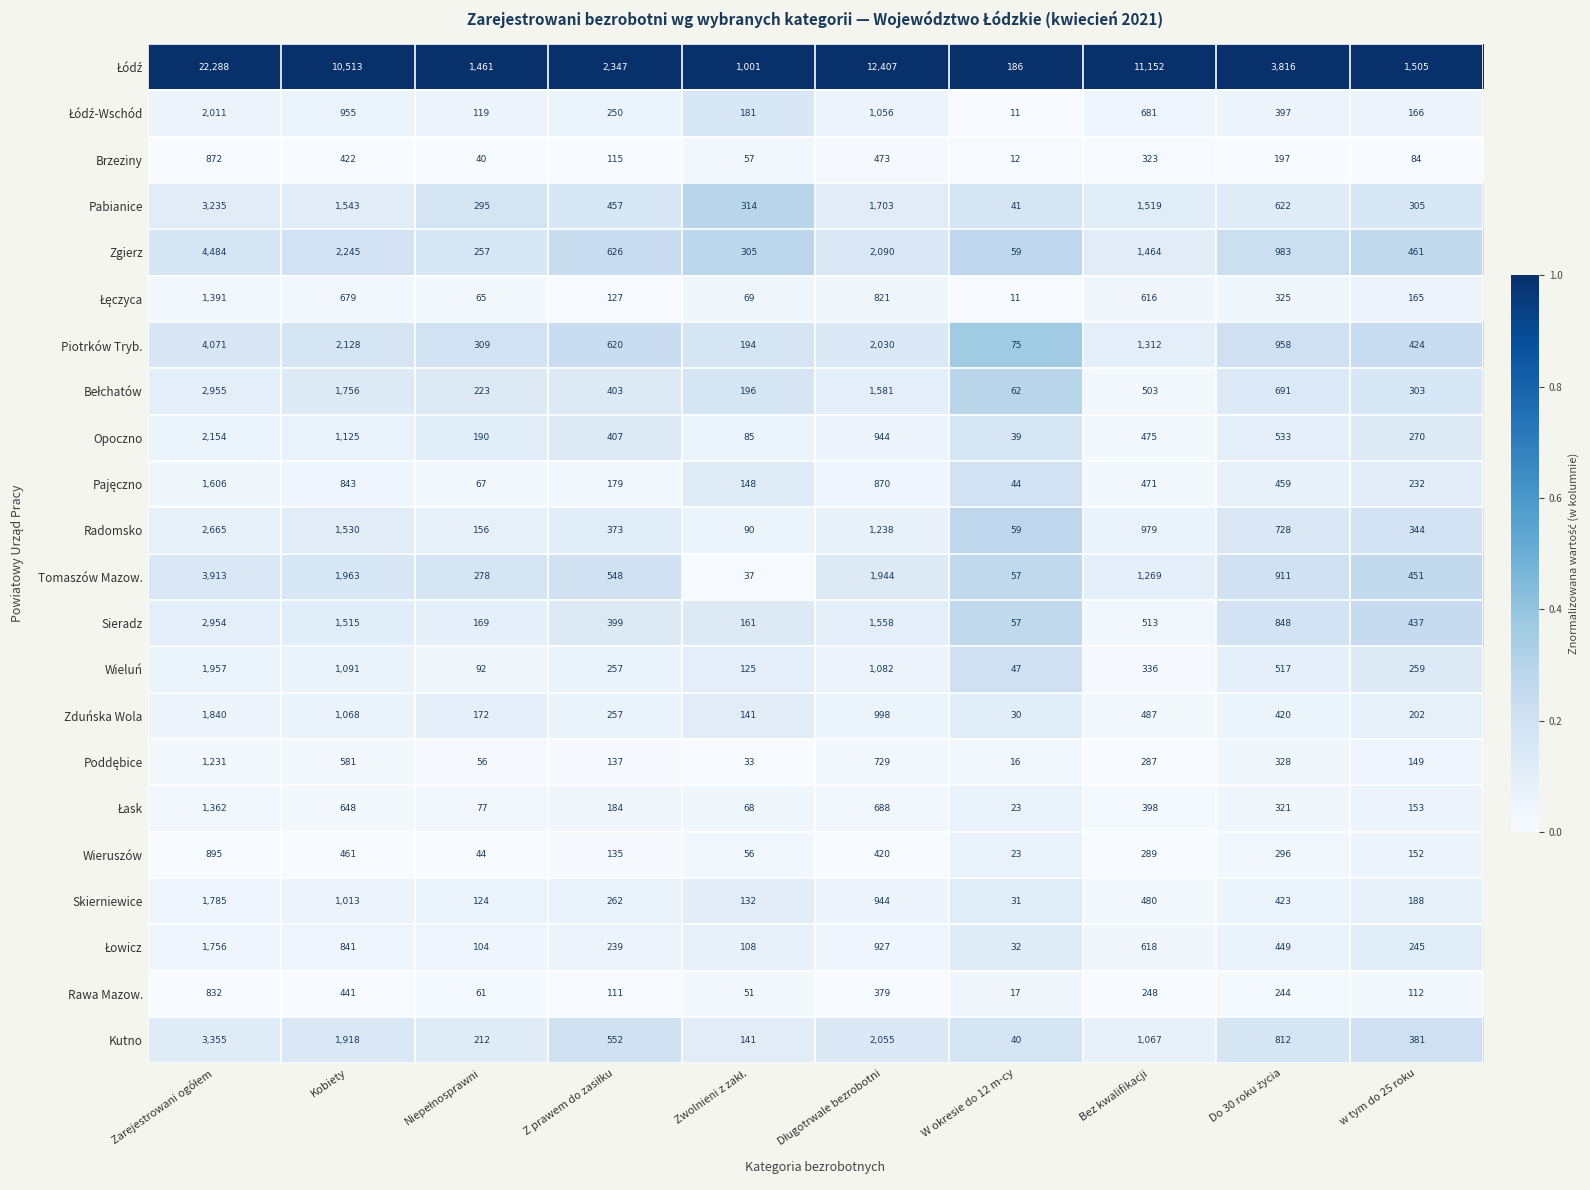

What is the difference between the highest and lowest values at Kobiety?

10091